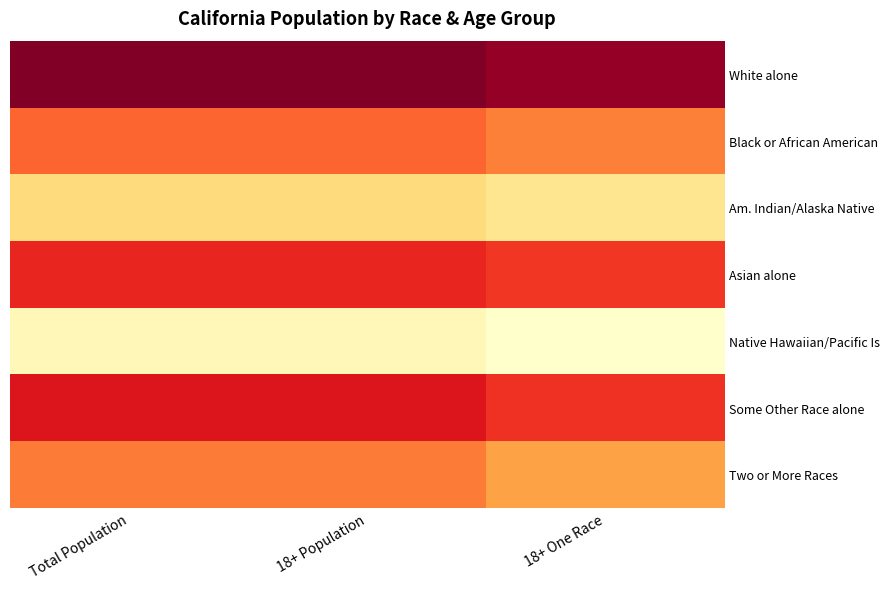

The White alone series shows 8.4 at 18+ Population. True or false?

False